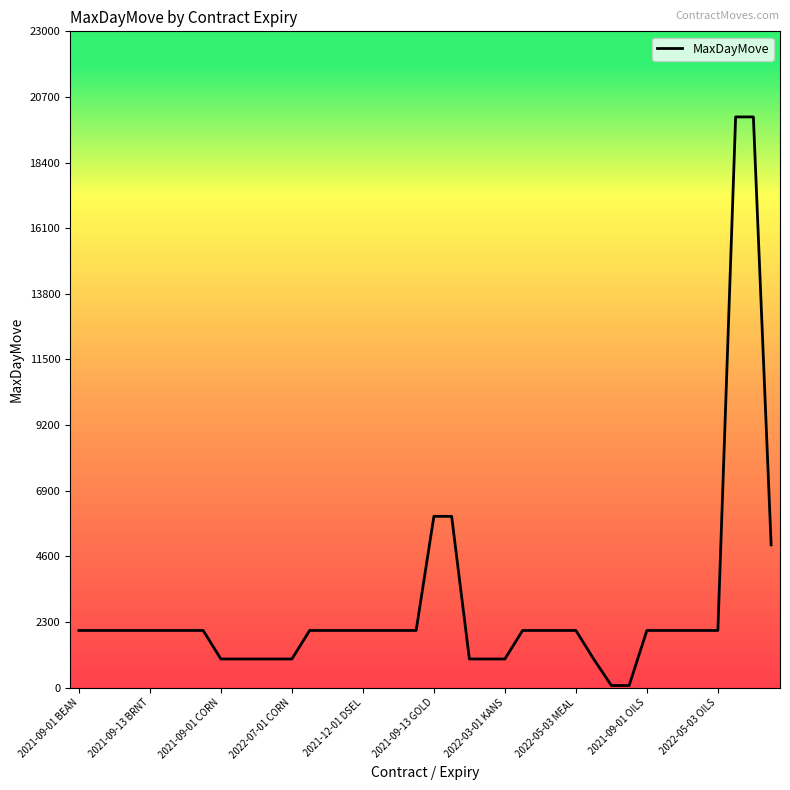

How many lines are shown in the chart?

1